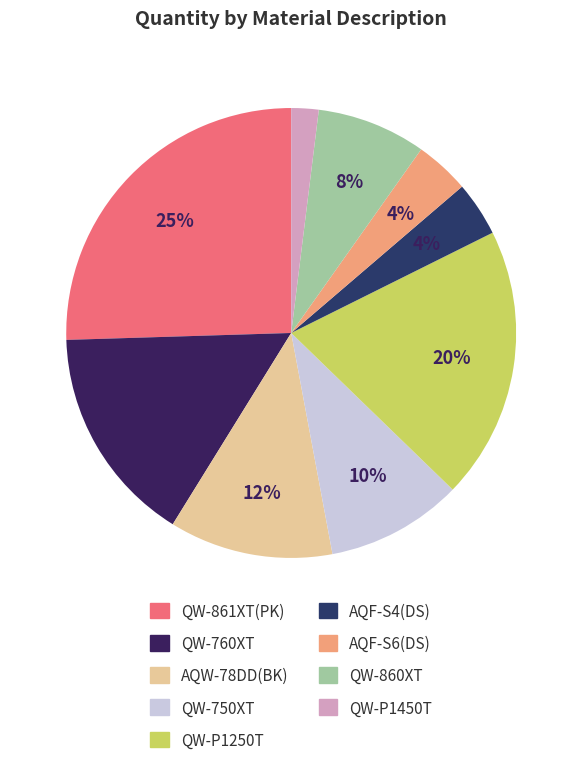

The QW-860XT slice represents 8% of the pie. True or false?

True